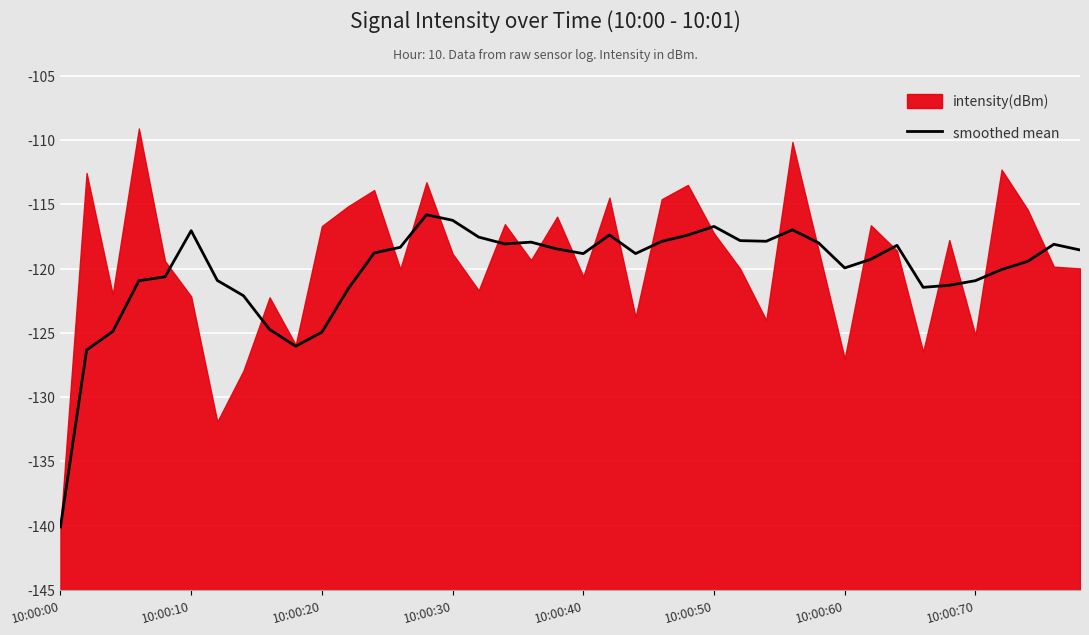

What is the difference between the maximum and minimum values?

24.3